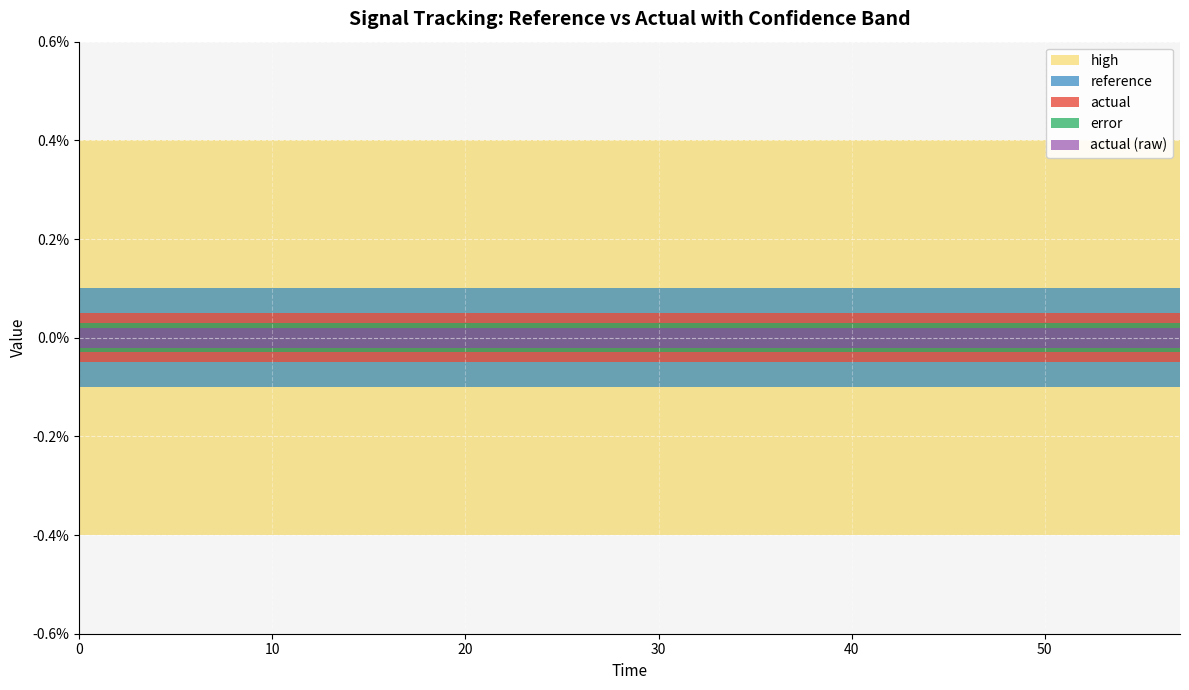

Reading right to left, list all the values displayed in this chart.

high: 57=0.0	54=0.0	51=0.0	48=0.0	45=0.0	42=0.0	39=0.0	36=0.0	33=0.0	30=0.0	27=0.0	24=0.0	21=0.0	18=0.0	15=0.0	12=0.0	9=0.0	6=0.0	3=0.0	0=0.0
reference: 57=0.0	54=0.0	51=0.0	48=0.0	45=0.0	42=0.0	39=0.0	36=0.0	33=0.0	30=0.0	27=0.0	24=0.0	21=0.0	18=0.0	15=0.0	12=0.0	9=0.0	6=0.0	3=0.0	0=0.0
actual: 57=0.0	54=0.0	51=0.0	48=0.0	45=0.0	42=0.0	39=0.0	36=0.0	33=0.0	30=0.0	27=0.0	24=0.0	21=0.0	18=0.0	15=0.0	12=0.0	9=0.0	6=0.0	3=0.0	0=0.0
error: 57=0.0	54=0.0	51=0.0	48=0.0	45=0.0	42=0.0	39=0.0	36=0.0	33=0.0	30=0.0	27=0.0	24=0.0	21=0.0	18=0.0	15=0.0	12=0.0	9=0.0	6=0.0	3=0.0	0=0.0
actual (raw): 57=0.0	54=0.0	51=0.0	48=0.0	45=0.0	42=0.0	39=0.0	36=0.0	33=0.0	30=0.0	27=0.0	24=0.0	21=0.0	18=0.0	15=0.0	12=0.0	9=0.0	6=0.0	3=0.0	0=0.0